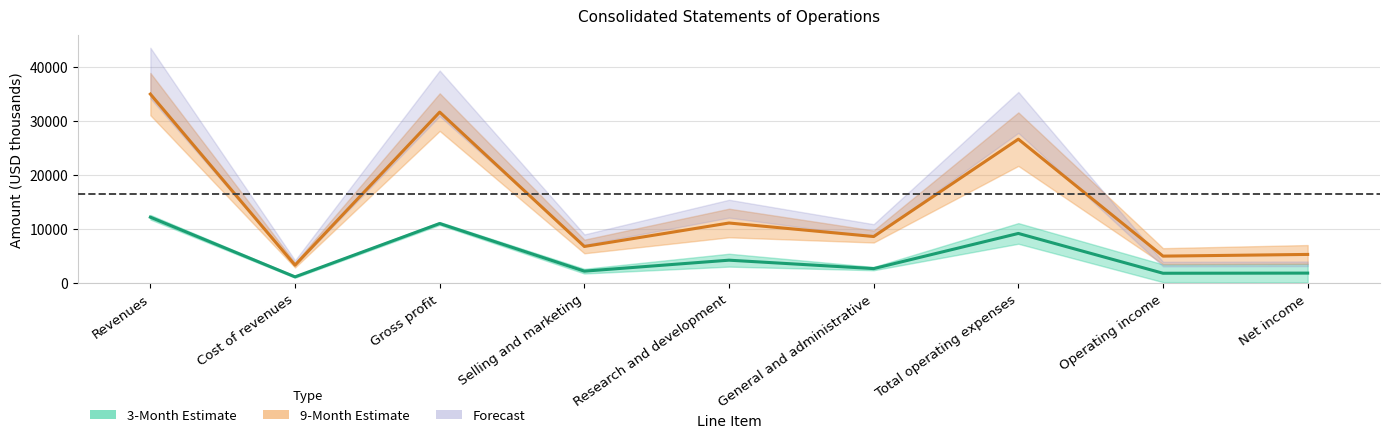

In 3M mid, how many points are lower than both neighbors (excluding endpoints)?

4